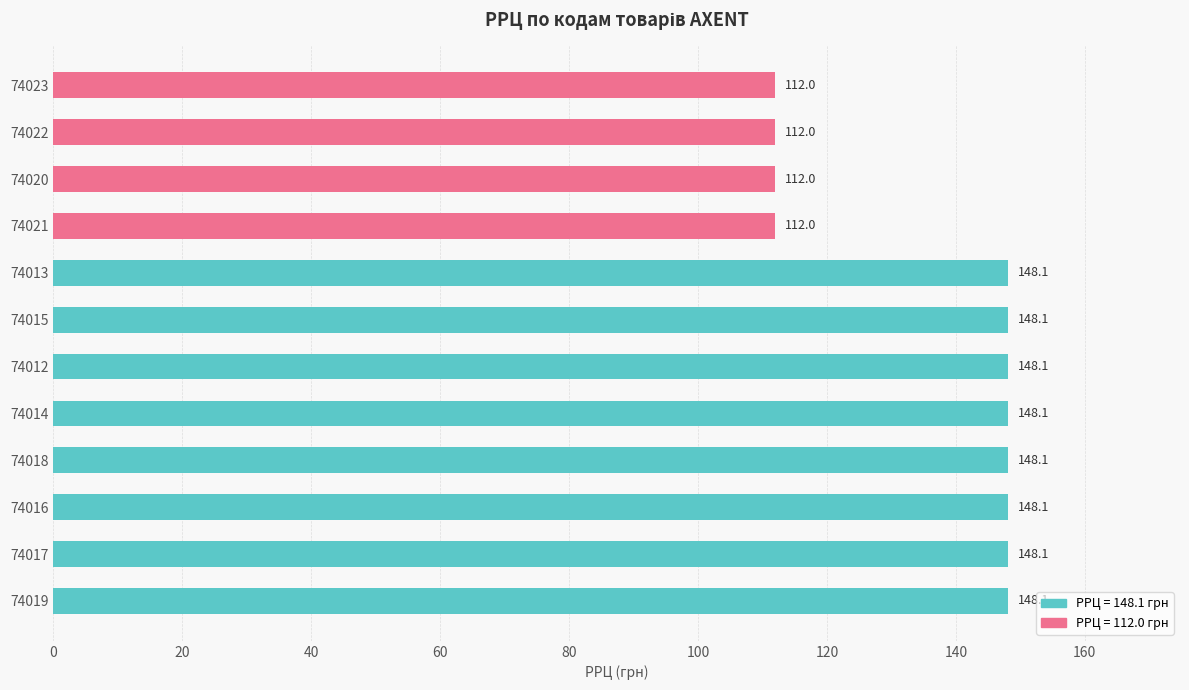

Approximately how many times larger is the value at 74012 compared to 74013?

1.0